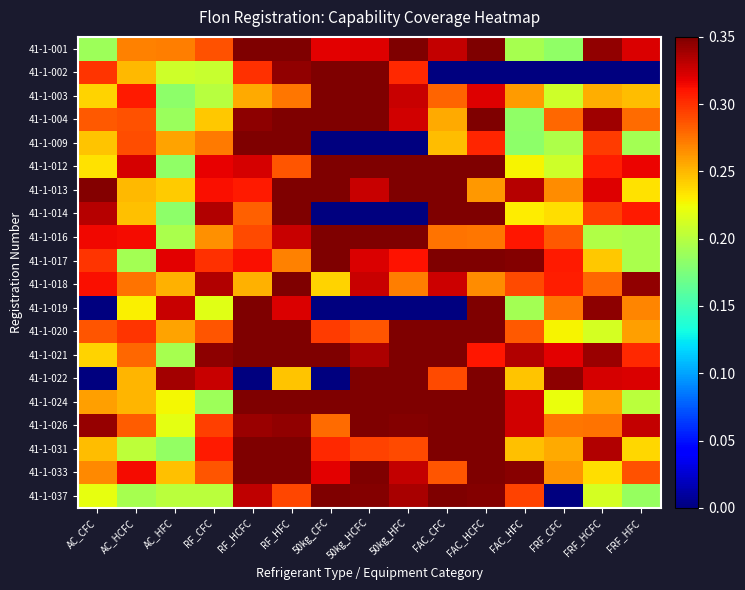

What is the greatest value displayed?

0.3